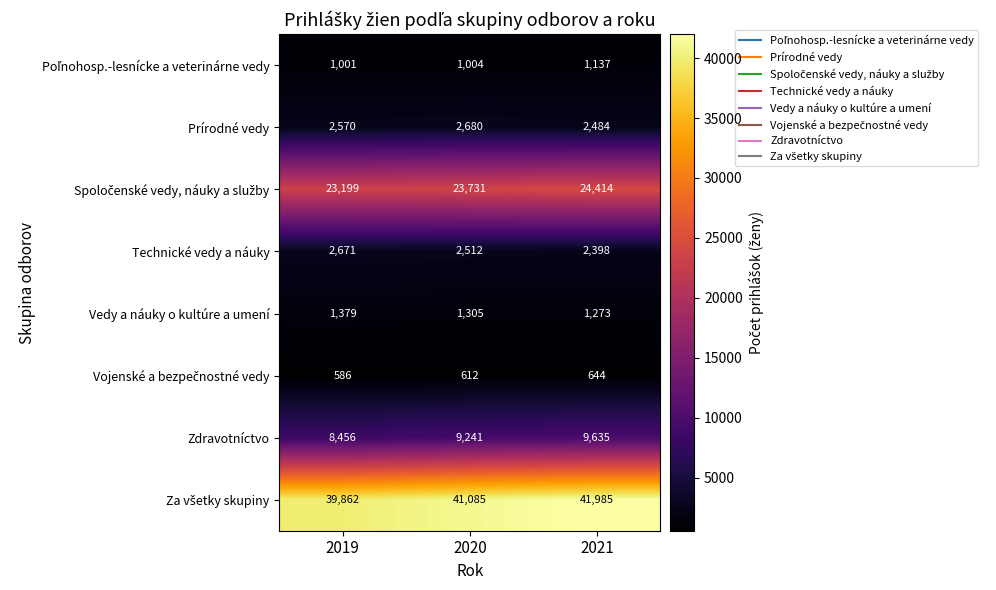

Is it true that Zdravotníctvo equals 3375 at 2020?

False